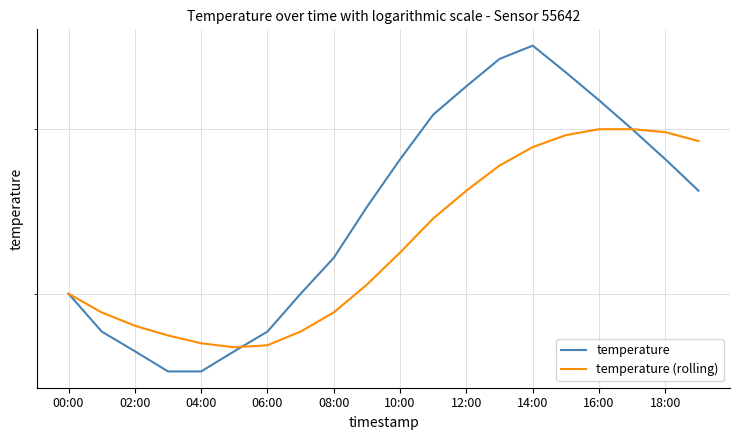

Reading left to right, list all the values displayed in this chart.

temperature: 4.0	3.8	3.7	3.6	3.6	3.7	3.8	4.0	4.2	4.5	4.8	5.1	5.3	5.5	5.6	5.4	5.2	5.0	4.8	4.6
temperature (rolling): 4.0	3.9	3.8	3.8	3.7	3.7	3.7	3.8	3.9	4.0	4.2	4.4	4.6	4.8	4.9	5.0	5.0	5.0	5.0	4.9